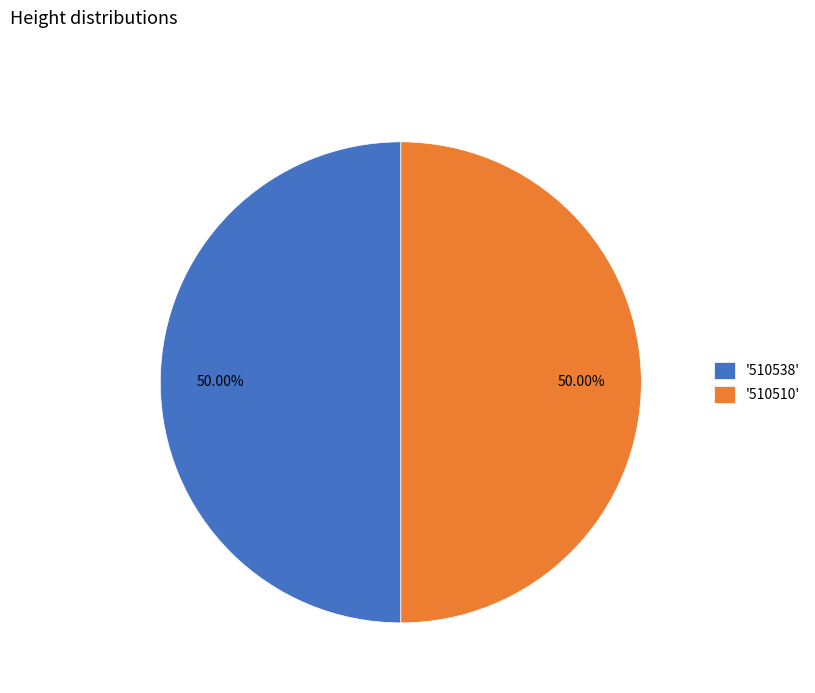

Is the sum of '510510' and '510538' greater than half?

Yes